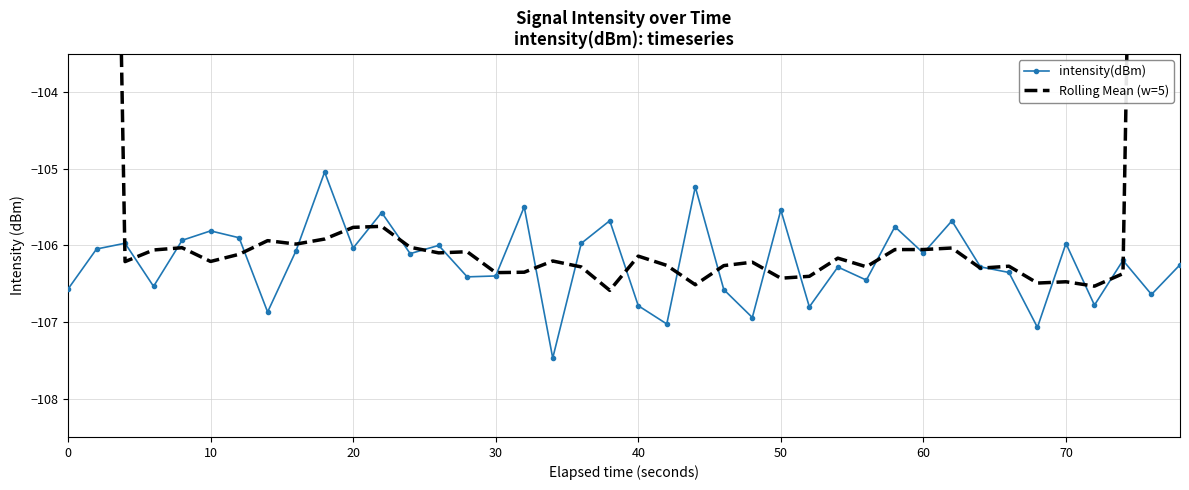

What is the maximum value for intensity(dBm)?

-105.0